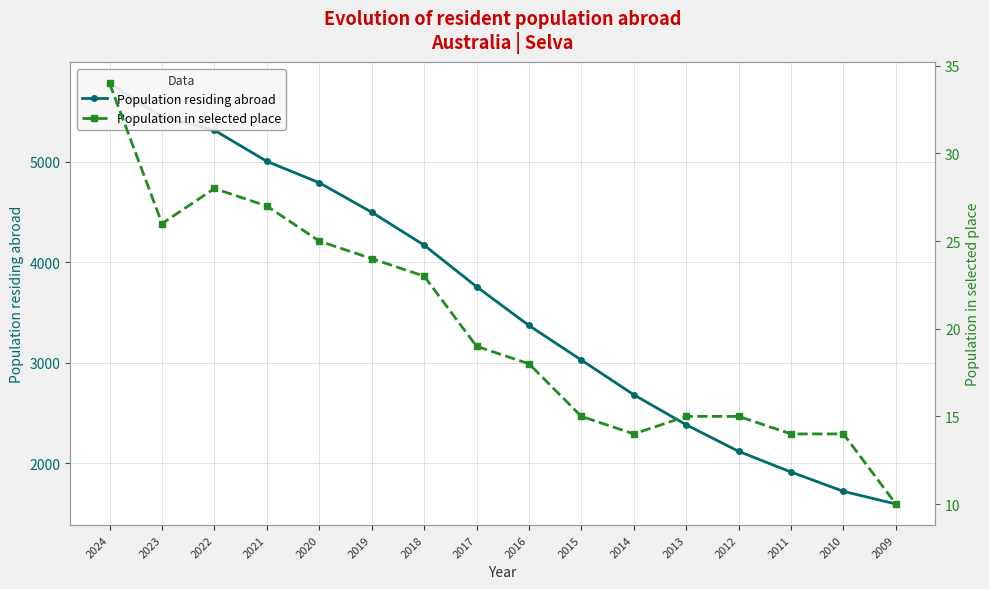

True or false: Population residing abroad and Population in selected place cross at least once.

False